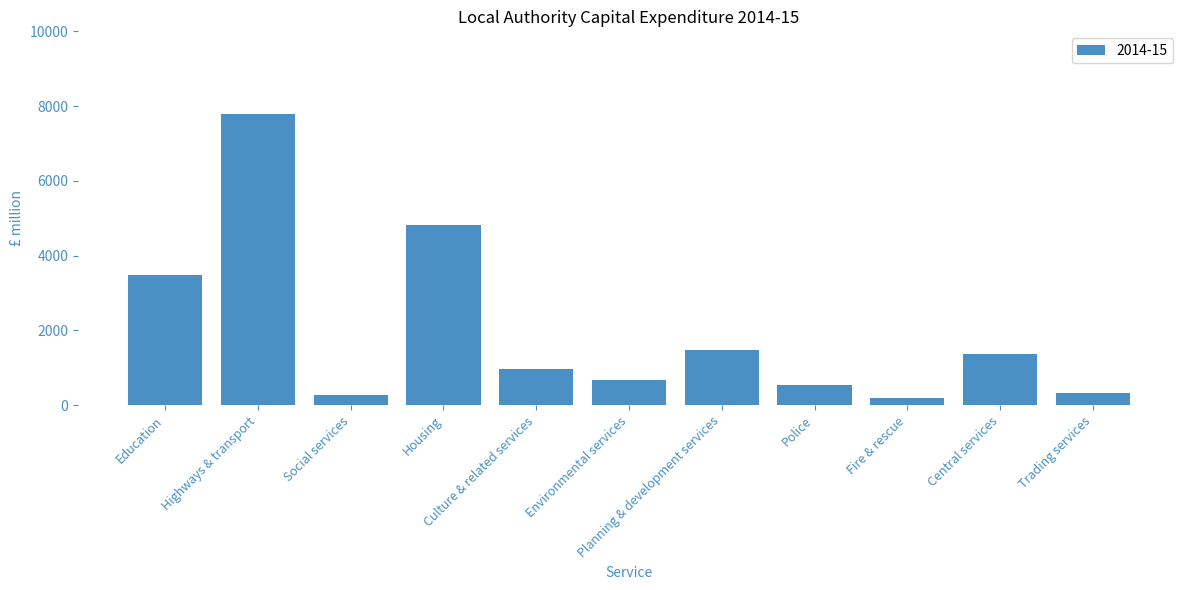

What is the difference between the values at Police and Environmental services?

134.1